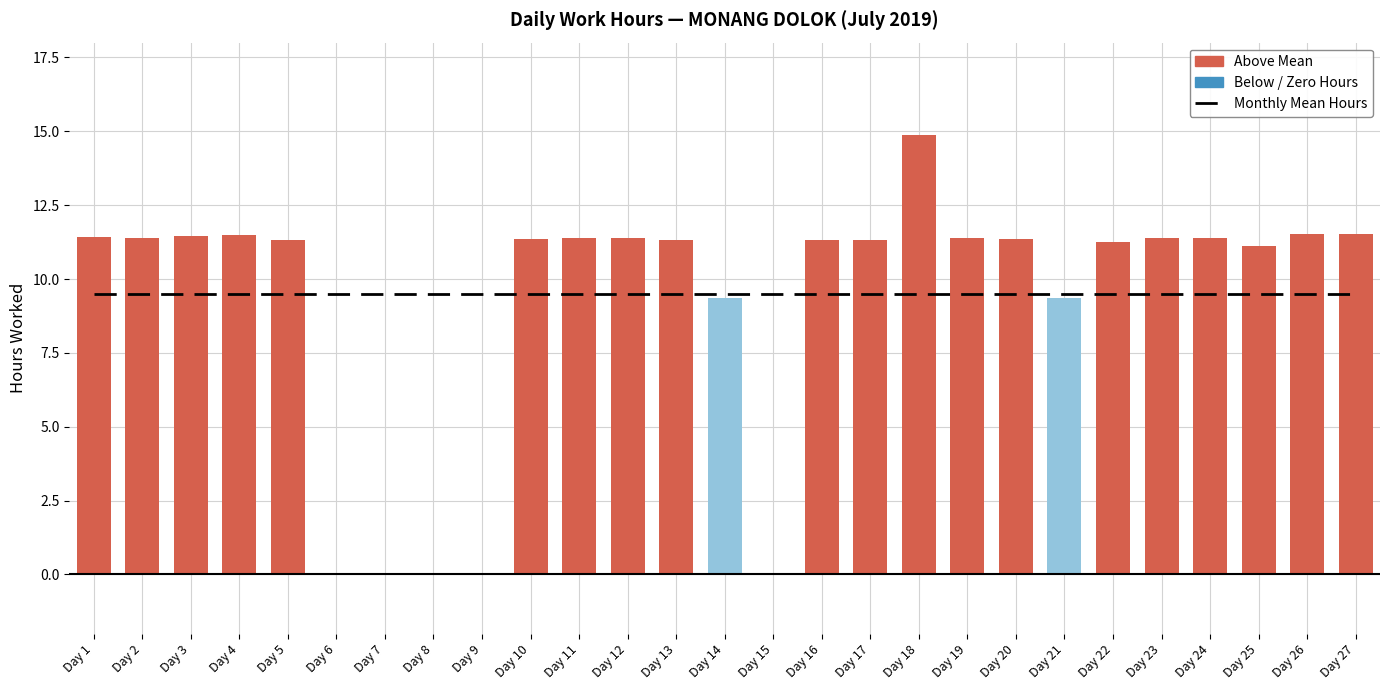

Which category has the lowest value across all series?

Day 6